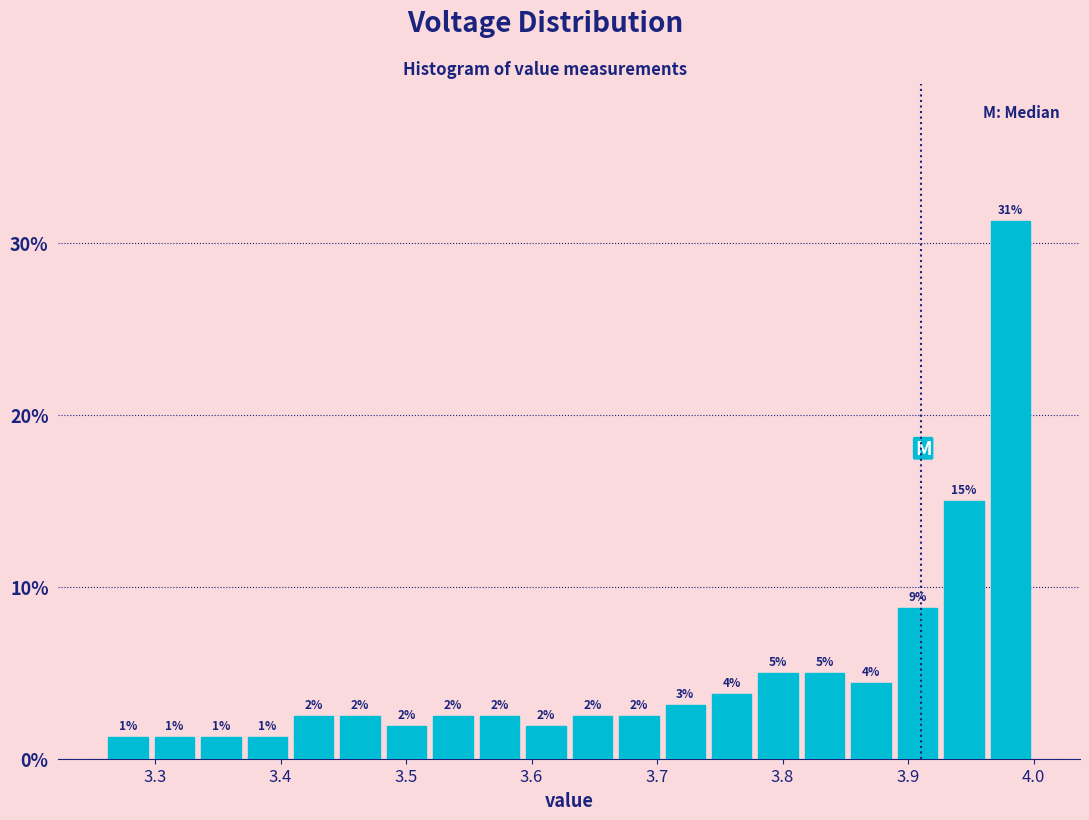

Around what value on the x-axis is the tallest bar? Give the approximate position of its centre, as read against the axis.

3.98